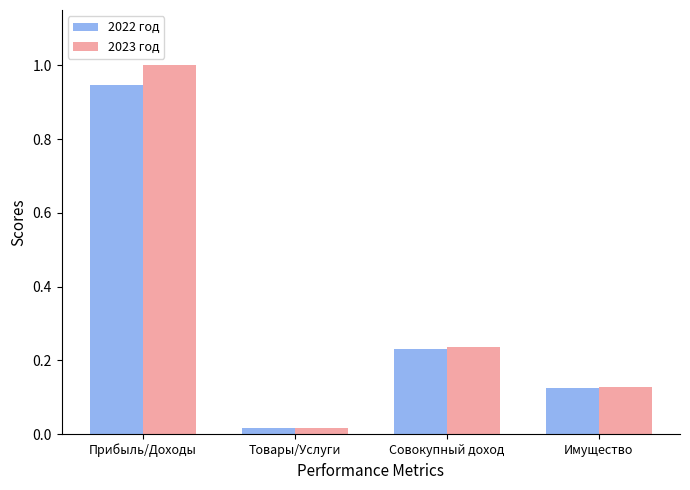

What is the total value across all series at Прибыль/Доходы?

1.9